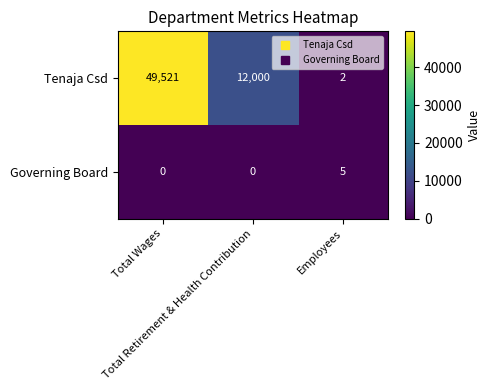

What is the greatest value displayed?

49521